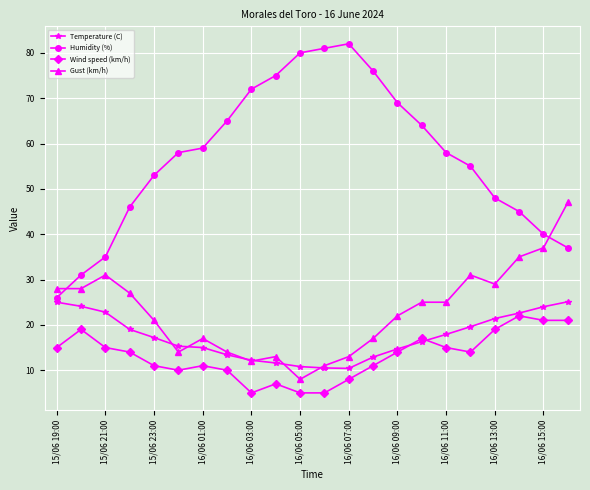

True or false: Gust (km/h) and Wind speed (km/h) cross at least once.

False